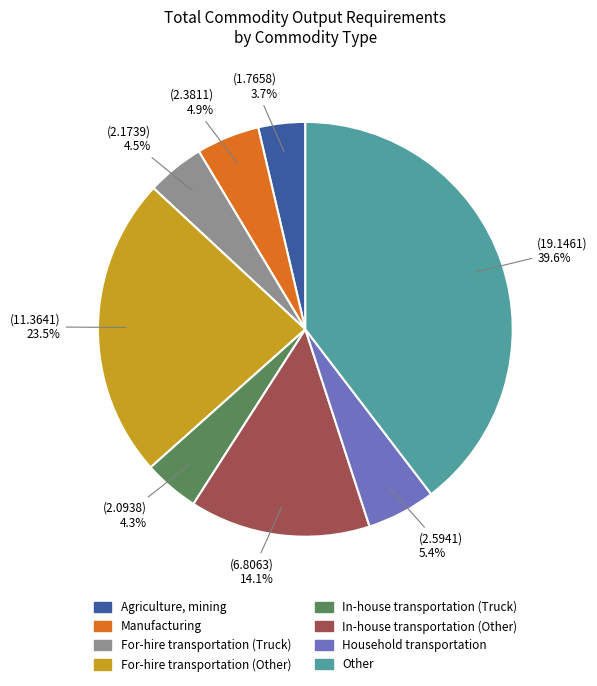

What is the smallest slice in the pie chart?

Agriculture, mining